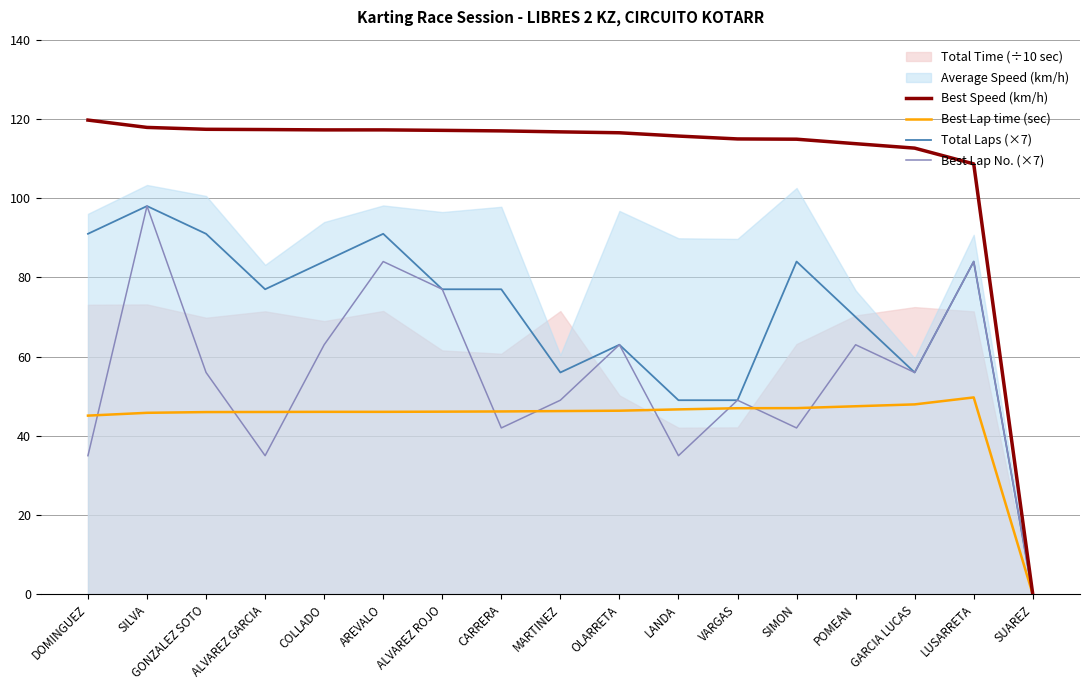

What value does the Best Lap time (sec) series have at ALVAREZ GARCIA?

46.0